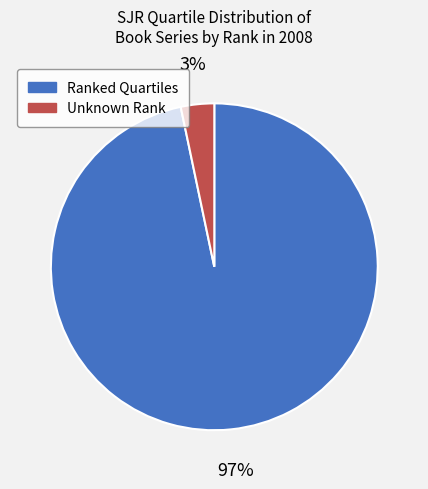

To the nearest percent, what is the average slice percentage?

50%